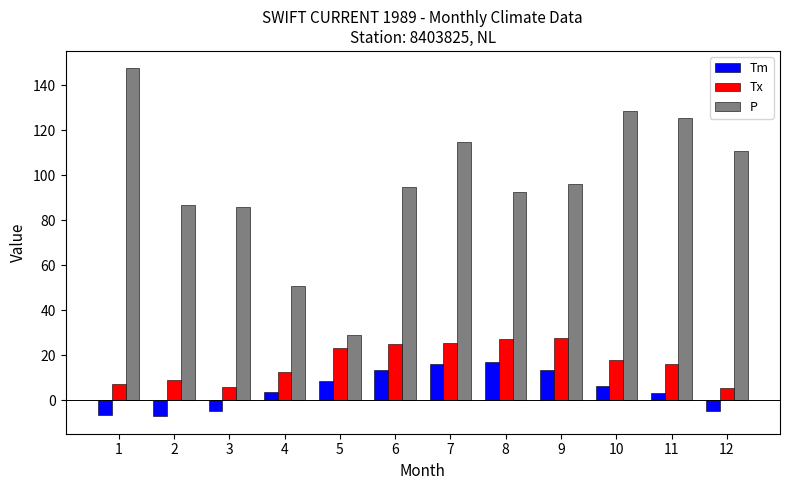

What are all the series names shown in the legend?

Tm, Tx, P